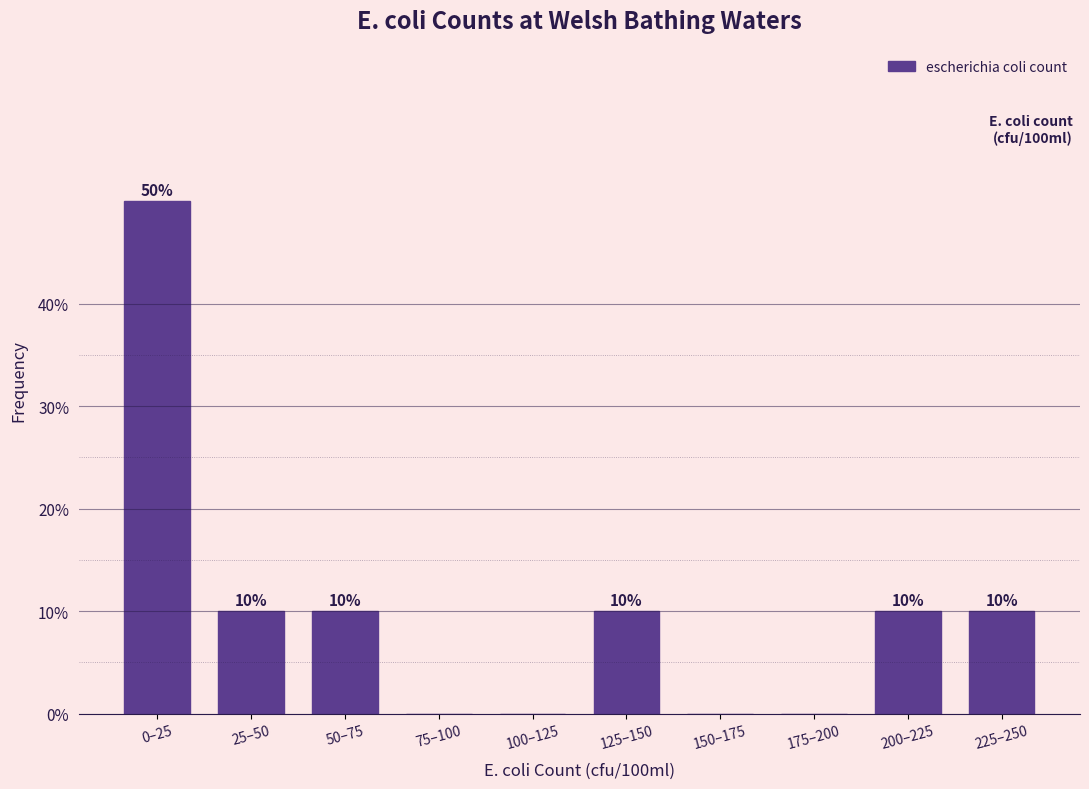

Reading left to right, extract all data points from this chart.

0–25=50	25–50=10	50–75=10	75–100=0	100–125=0	125–150=10	150–175=0	175–200=0	200–225=10	225–250=10